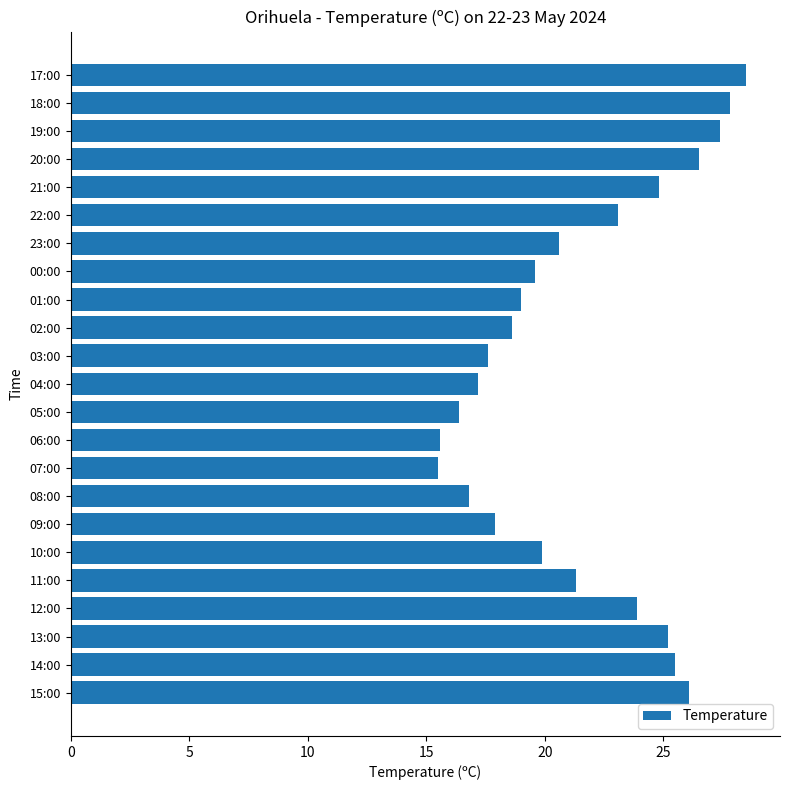

Which has a higher value, 11:00 or 07:00?

11:00